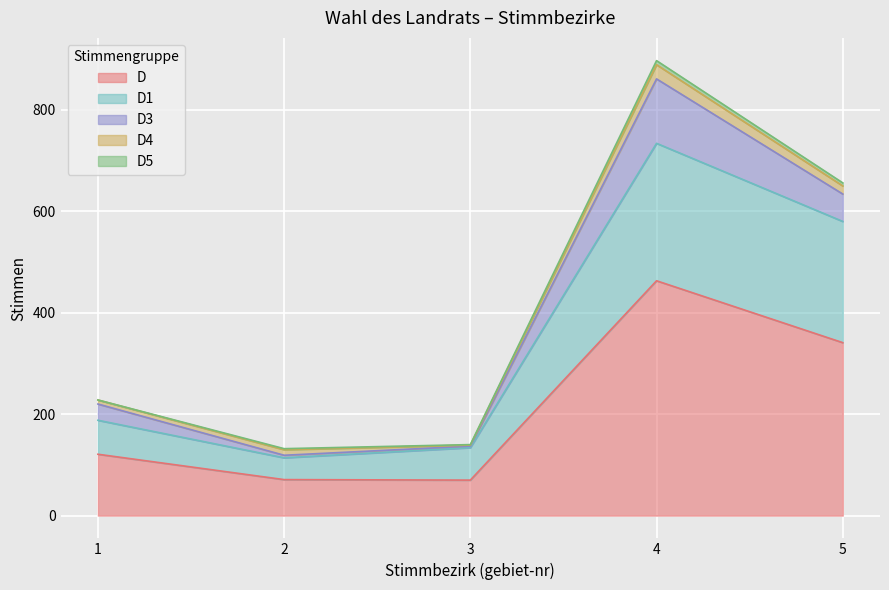

What is the highest value of the D series?

463